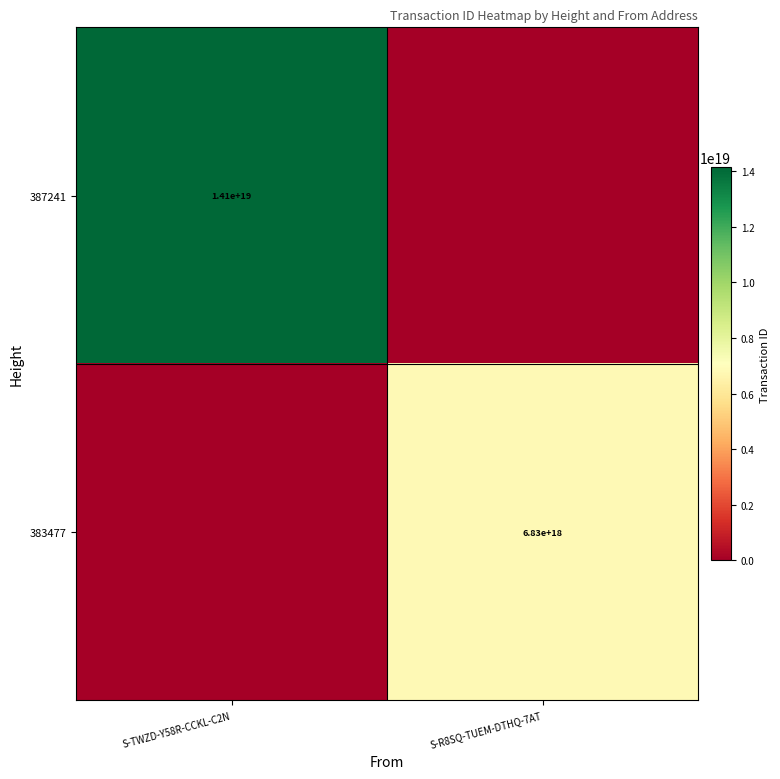

At how many categories does at least one series exceed 7407191234726673408?

1